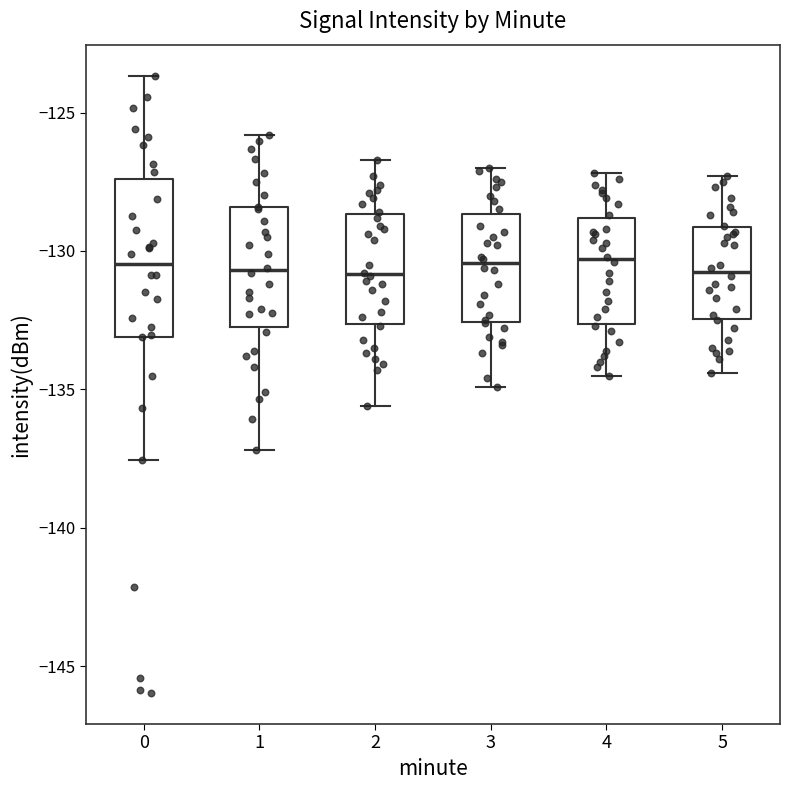

Where does the lower whisker of the box at x = 3 end on the y-axis? The values are not printed on the chart, so give them approximately, as read against the axis.

-135.0